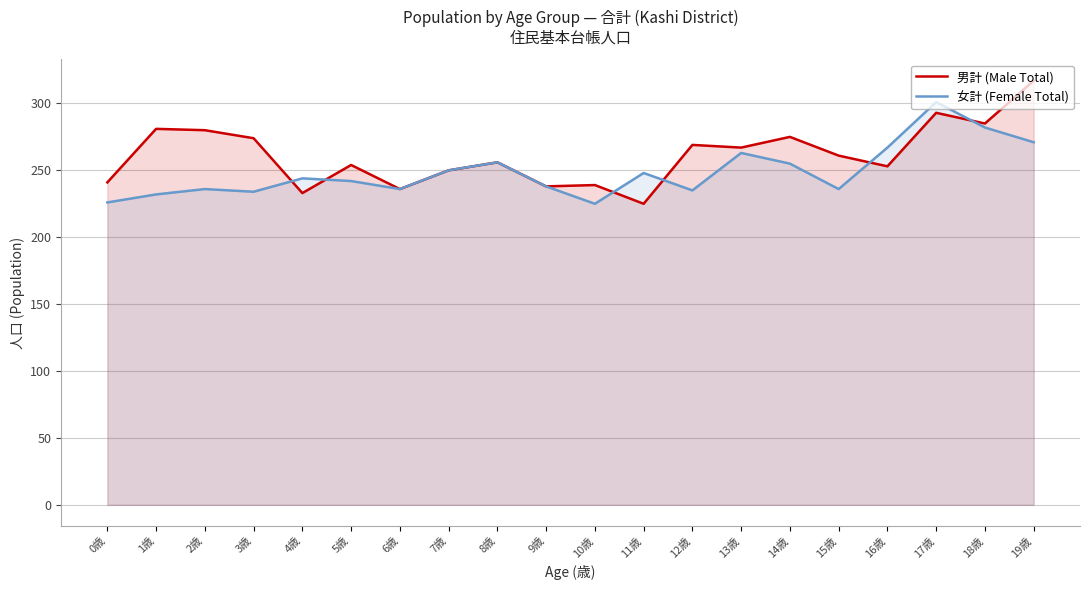

True or false: 男計 (Male Total) and 女計 (Female Total) intersect in this chart.

True